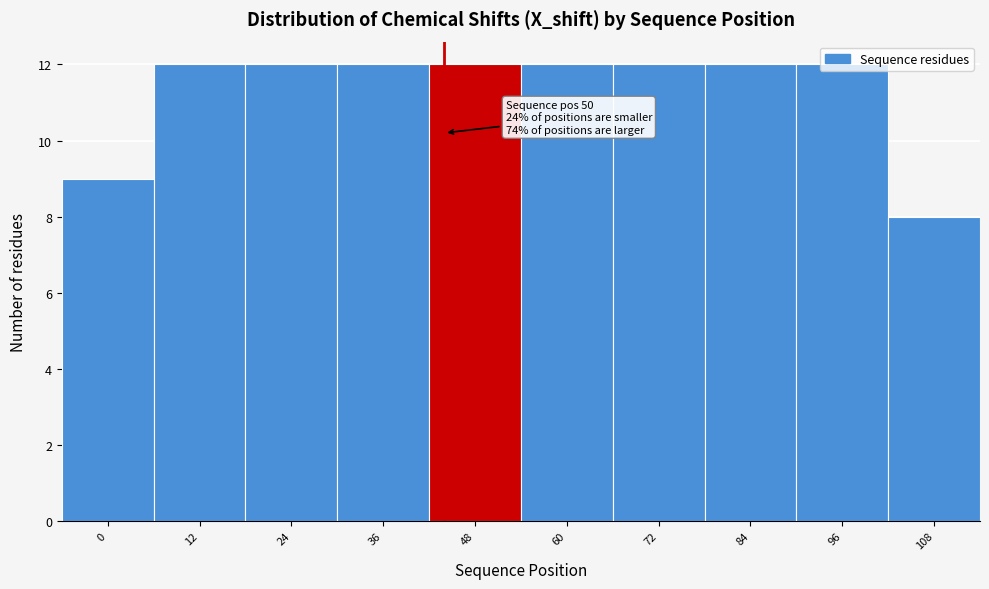

Read the value at 36.

12